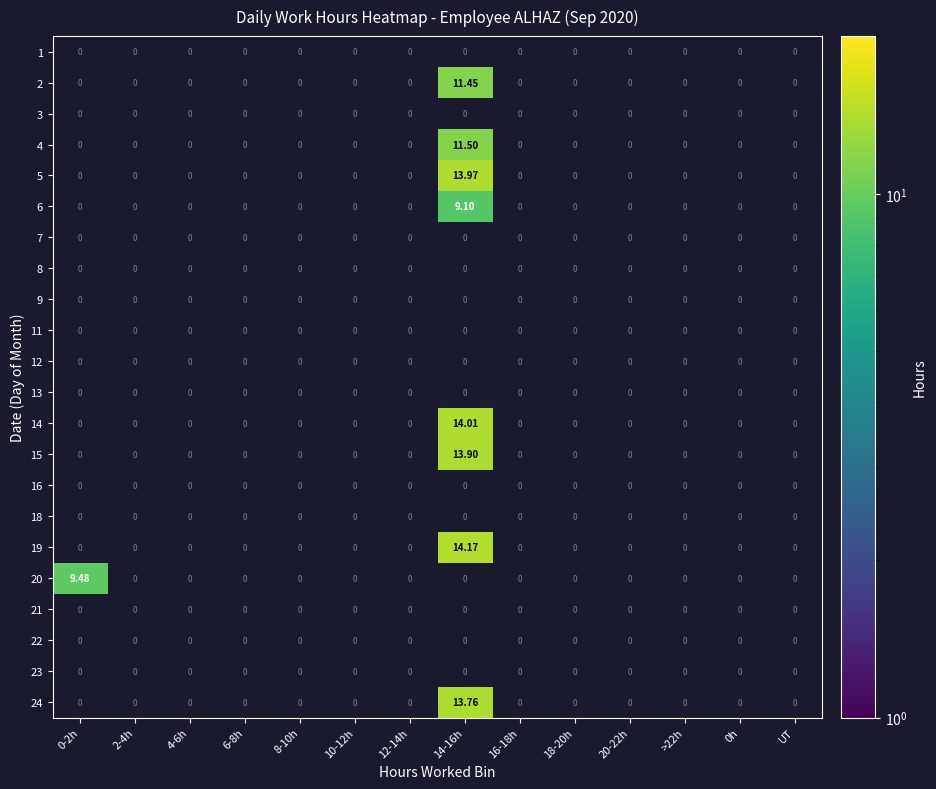

Which has a higher value, >22h or 0-2h?

0-2h